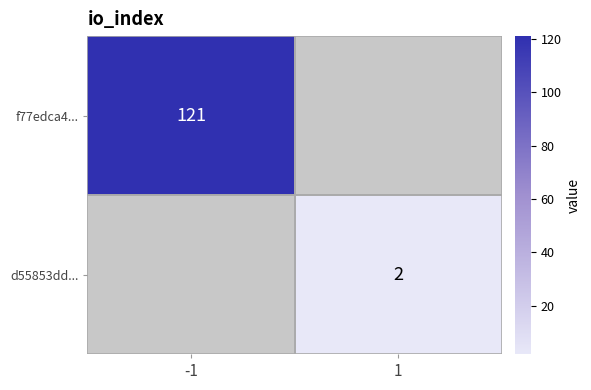

The d55853dd... series shows 0 at 1. True or false?

False